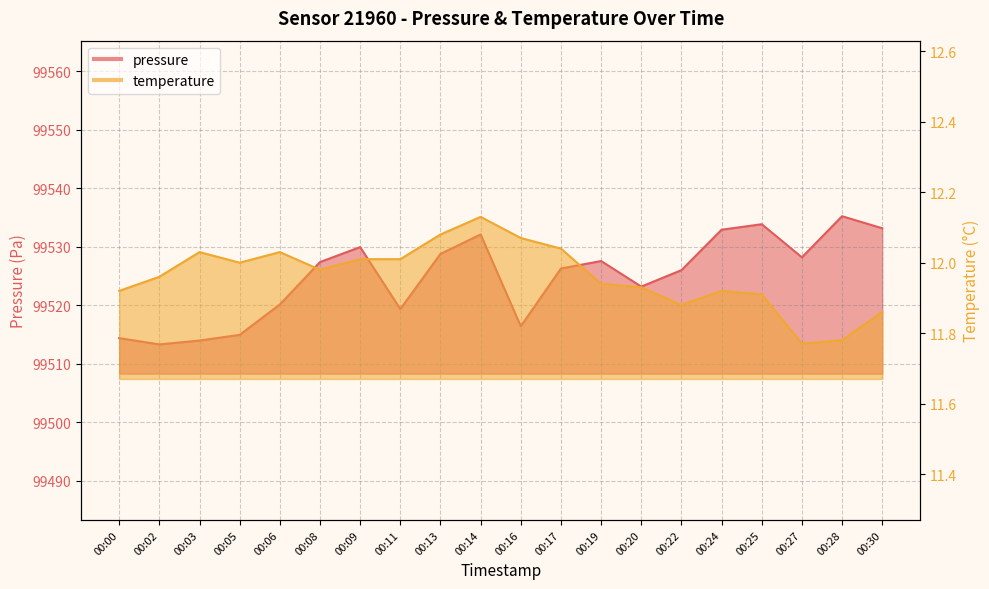

Which series has the largest total across all categories?

pressure